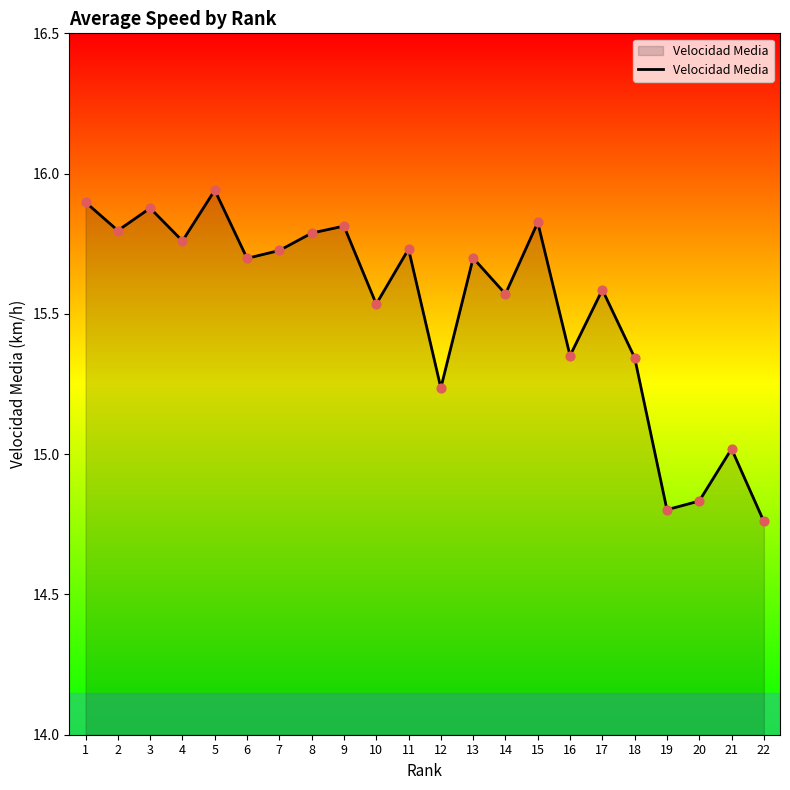

What is the change in value from 5 to 6?

-0.2